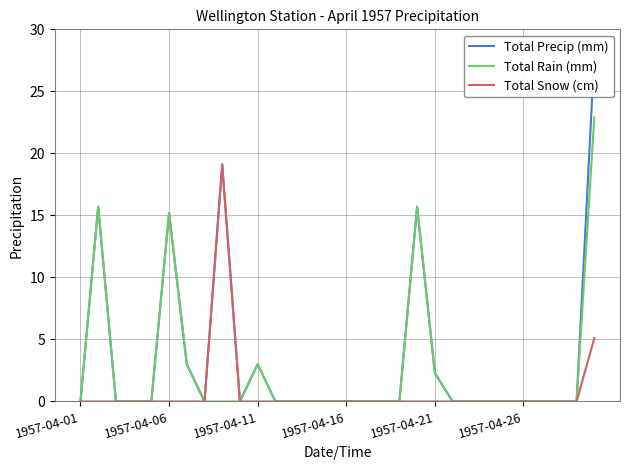

List the series in order of their peak value, lowest first.

Total Snow (cm), Total Rain (mm), Total Precip (mm)